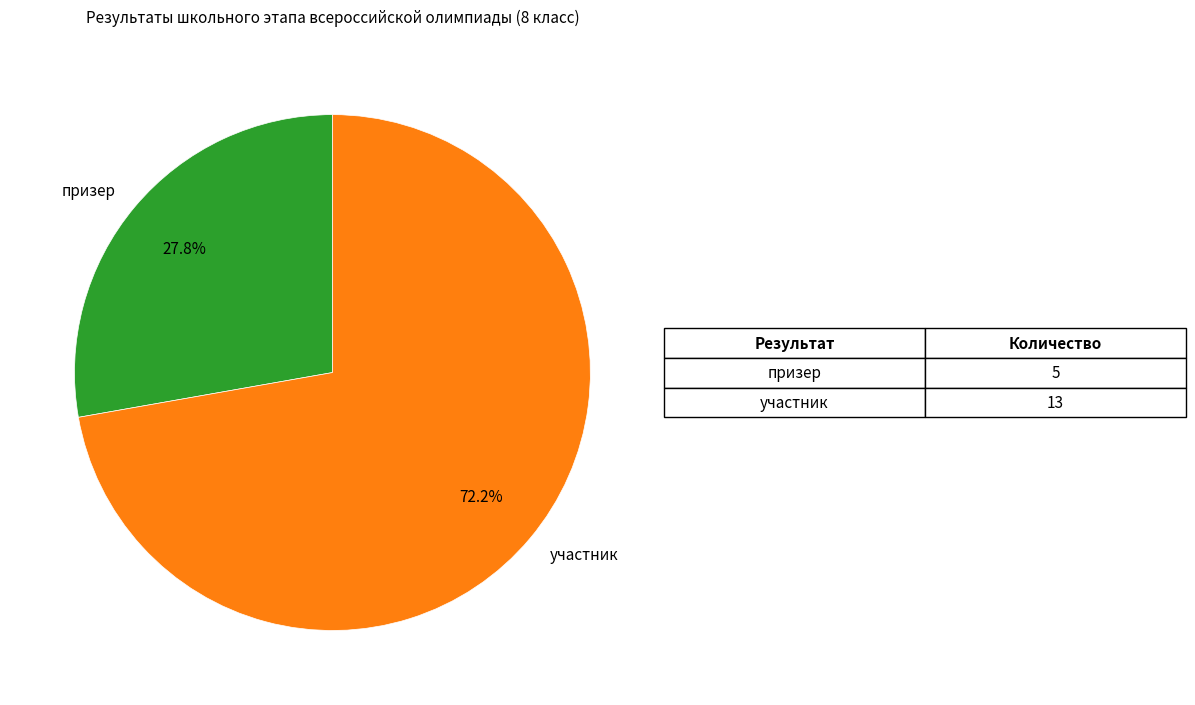

Which has a higher value, призер or участник?

участник